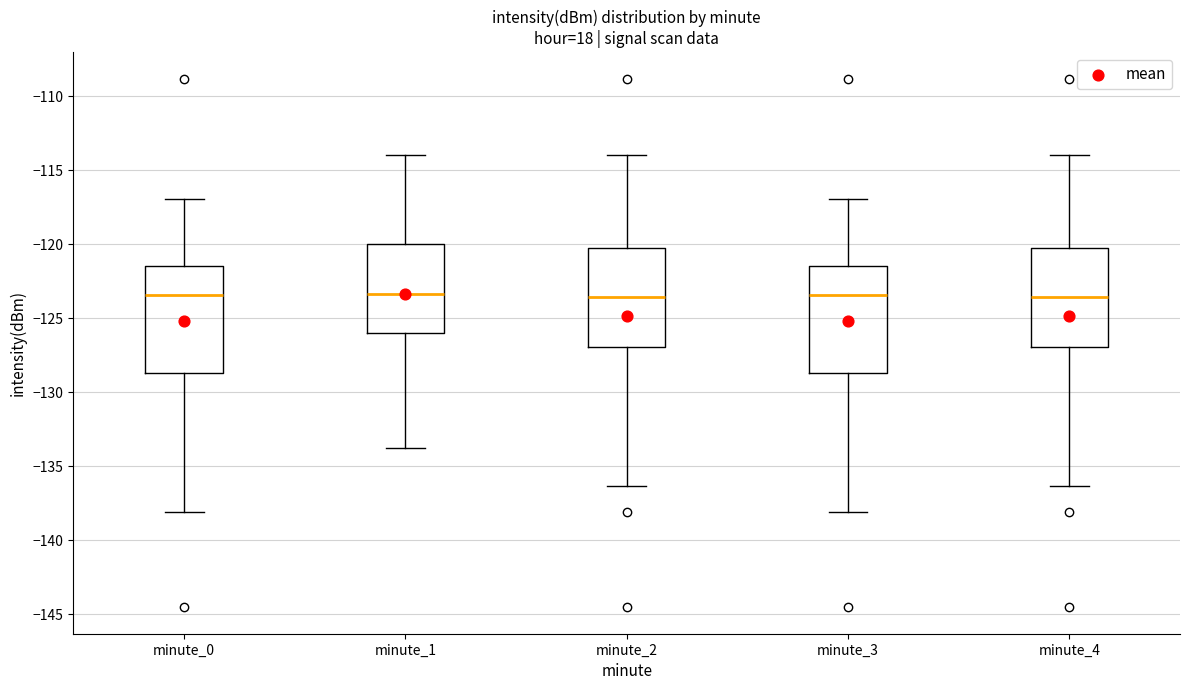

Where is the lower edge of the box for minute_0 on the y-axis? The values are not printed on the chart, so give them approximately, as read against the axis.

-128.5